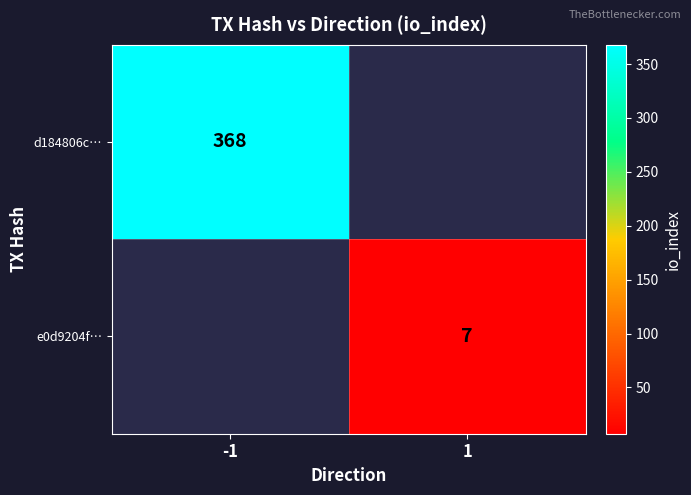

Is it true that e0d9204f… equals 12 at 1?

False